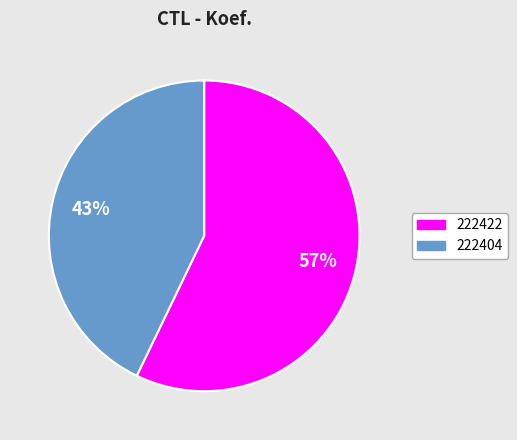

To the nearest percent, what percentage of the pie is 222422?

57%